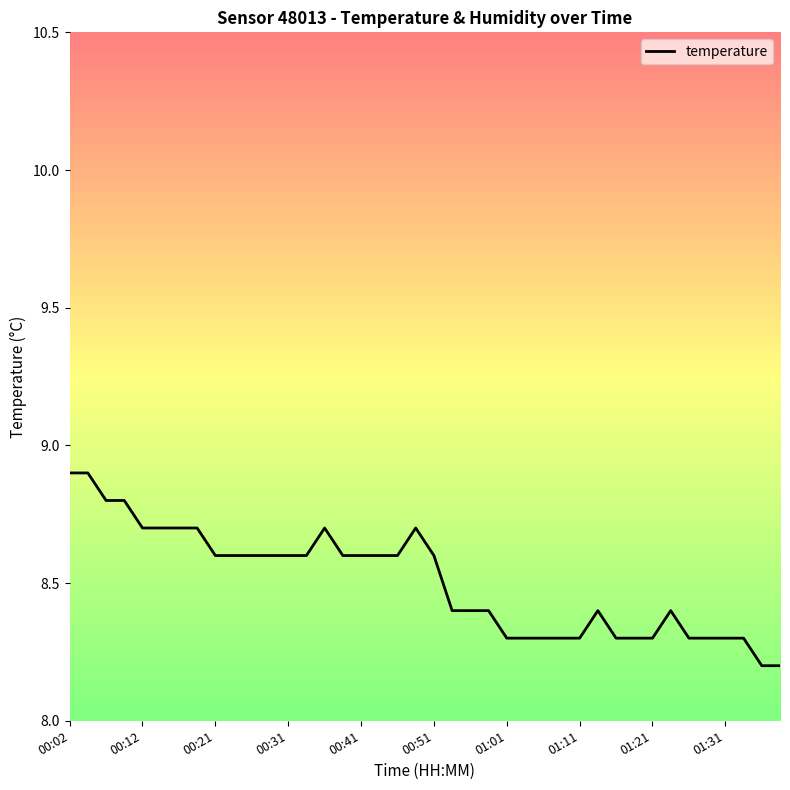

What is the smallest value displayed?

8.2